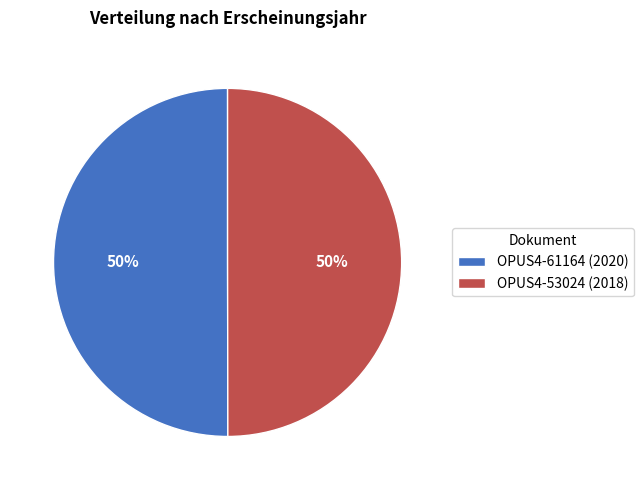

What is the ratio of the value at OPUS4-61164 to the value at OPUS4-53024?

1.0